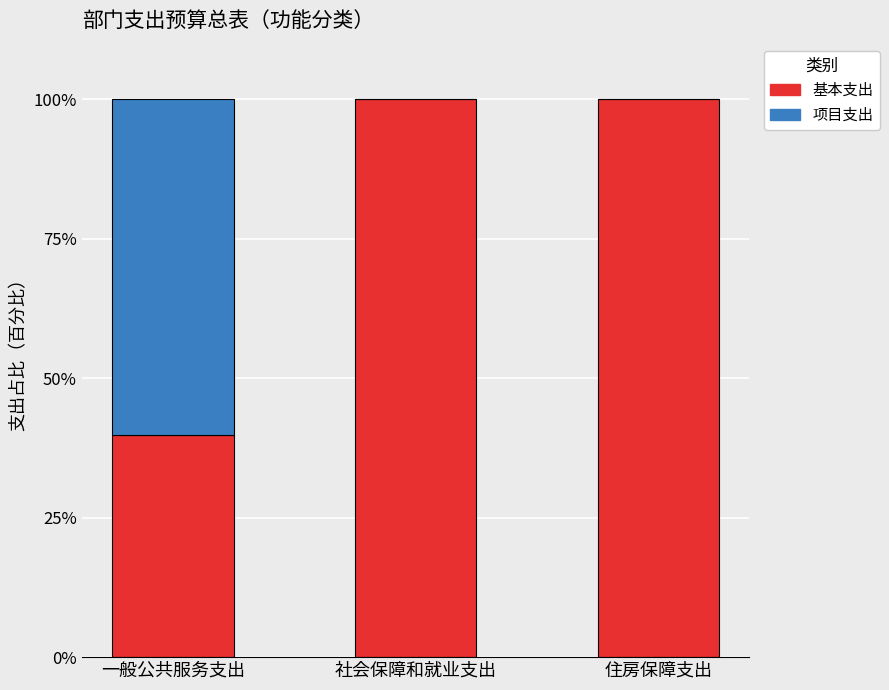

What is the total value across all series at 社会保障和就业支出?

100.0